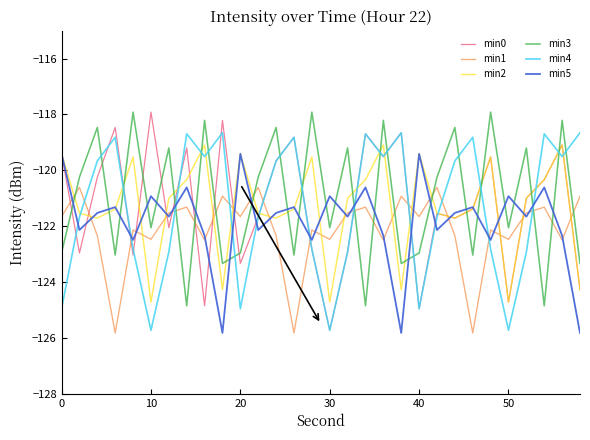

True or false: min1 and min0 intersect in this chart.

True